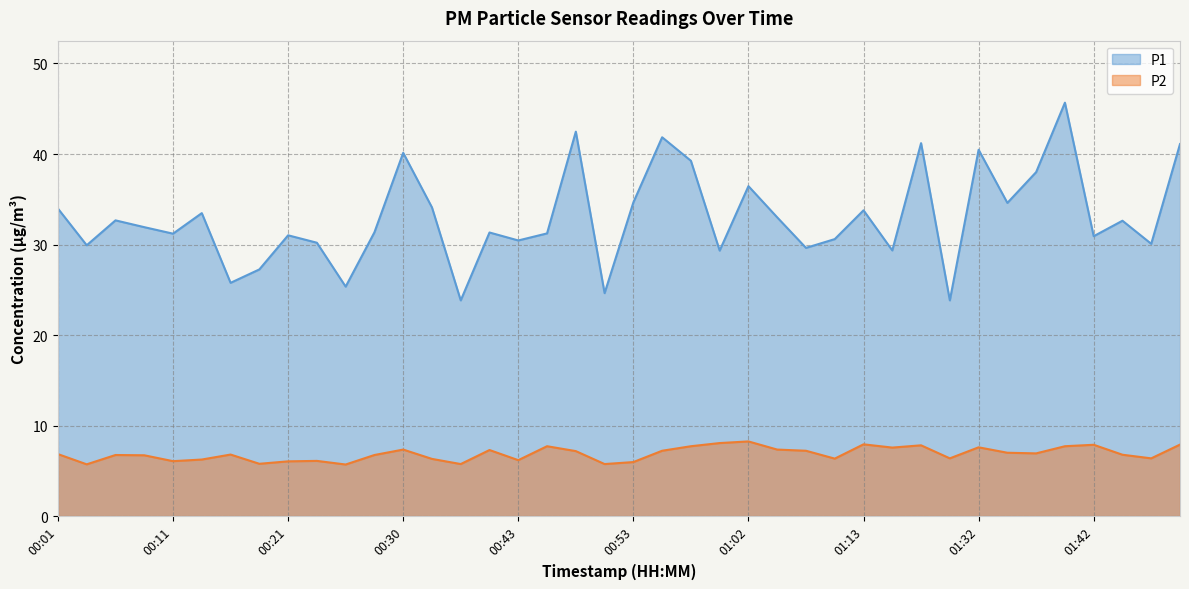

At which label does P1 reach its peak?

01:39